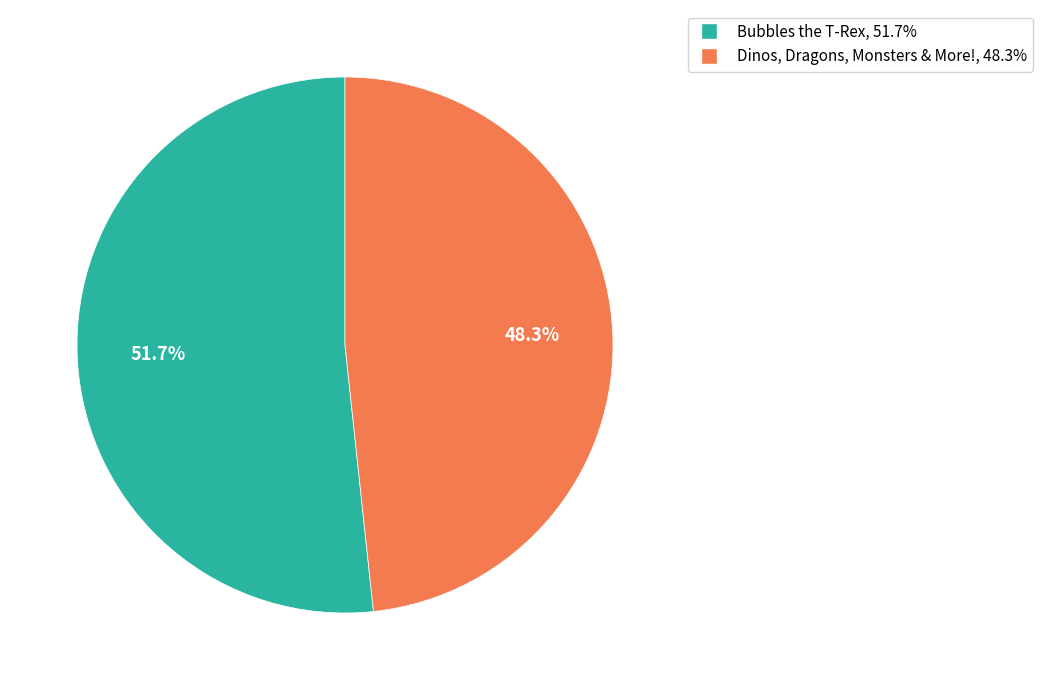

What is the ratio of the value at Bubbles the T-Rex to the value at Dinos, Dragons, Monsters & More!?

1.1